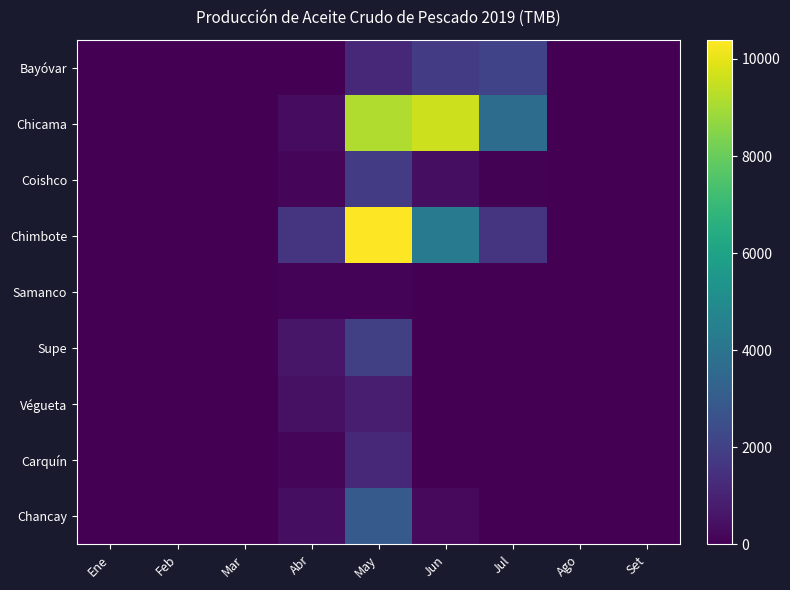

At how many categories does at least one series exceed 8182?

2